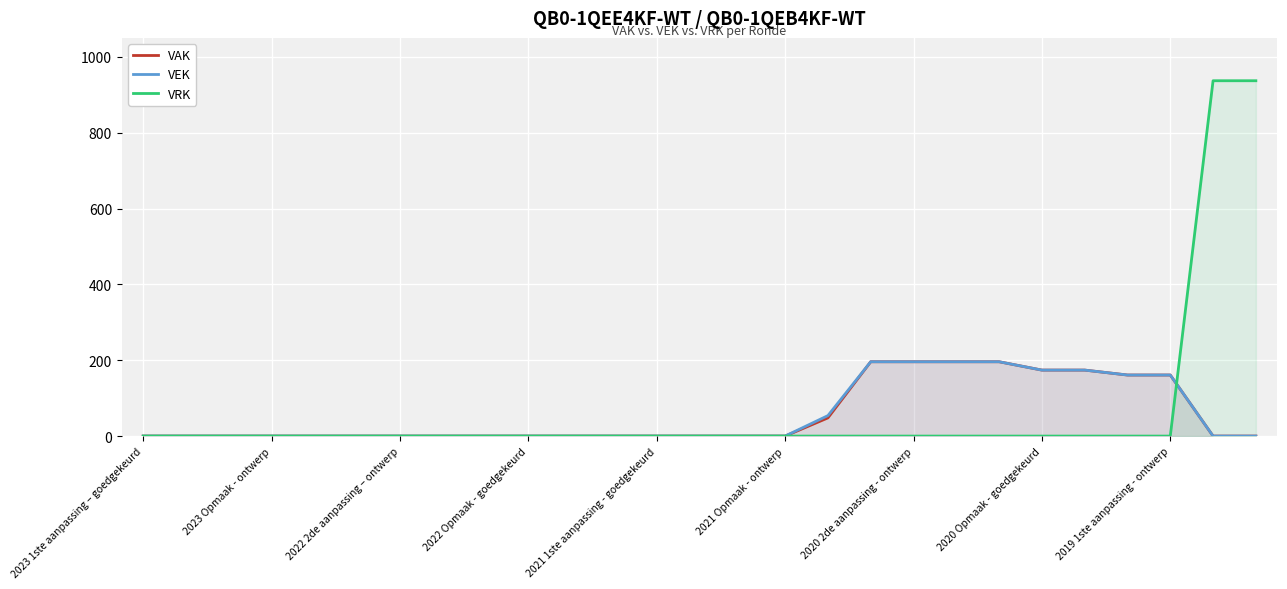

What is the difference between the maximum and minimum values in the VEK series?

196